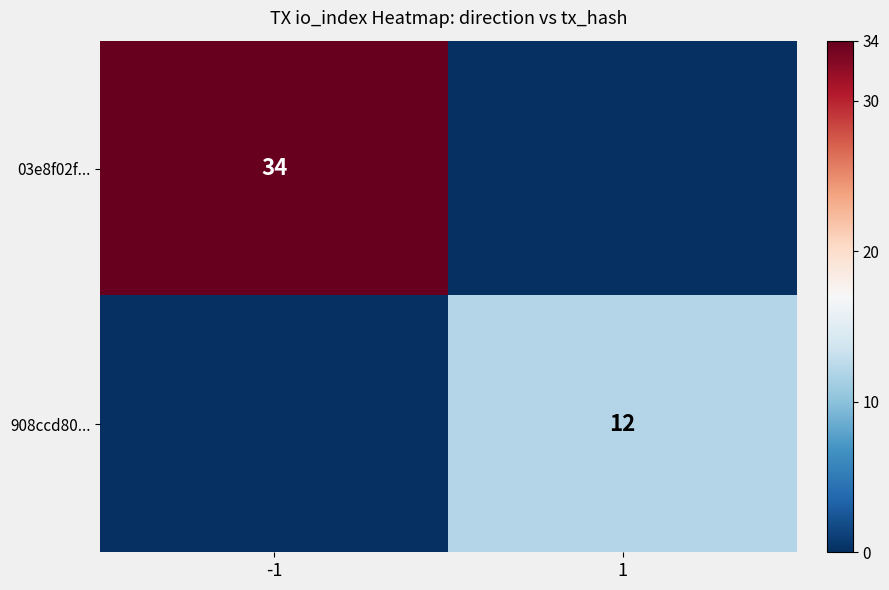

How many data points does each series have?

2